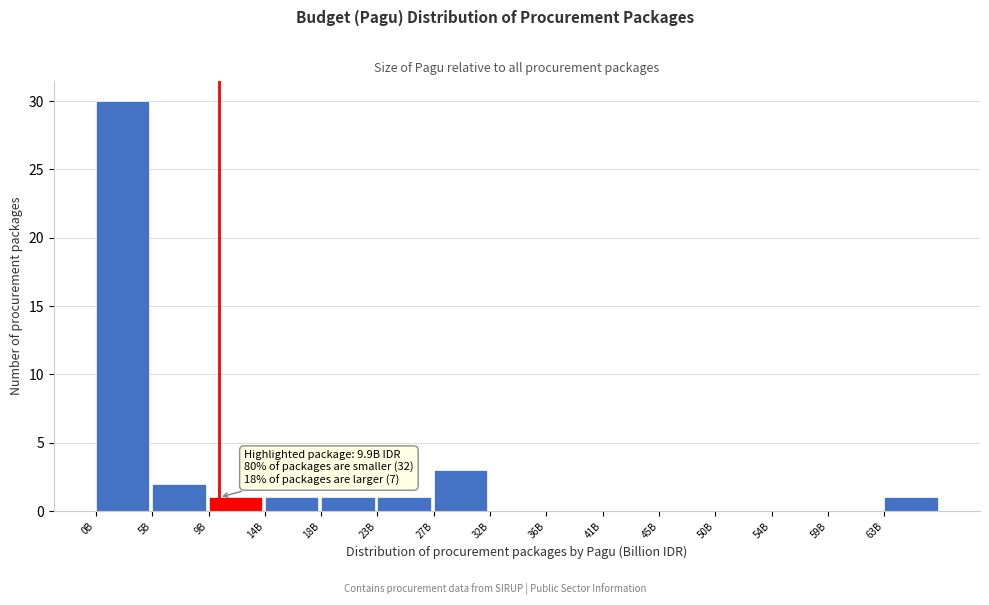

Reading left to right, extract all data points from this chart.

0B=30	5B=2	9B=1	14B=1	18B=1	23B=1	27B=3	32B=0	36B=0	41B=0	45B=0	50B=0	54B=0	59B=0	63B=1